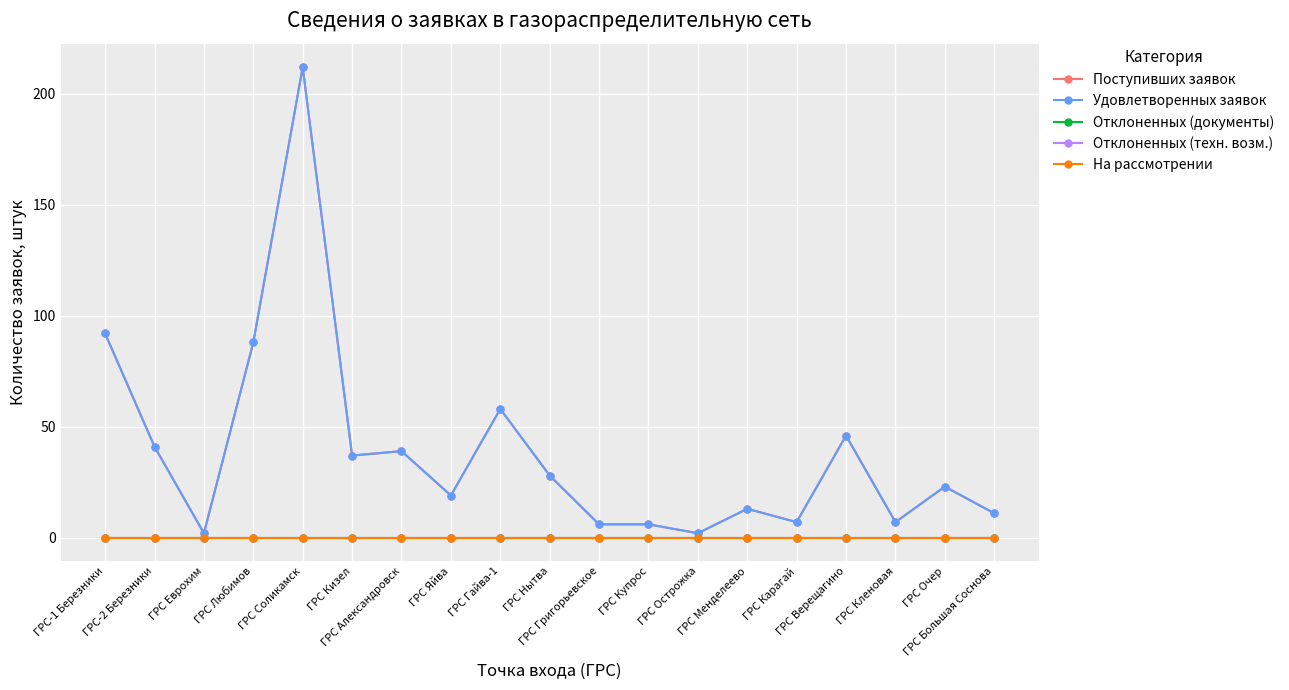

What position from the right is ГРС Карагай?

5